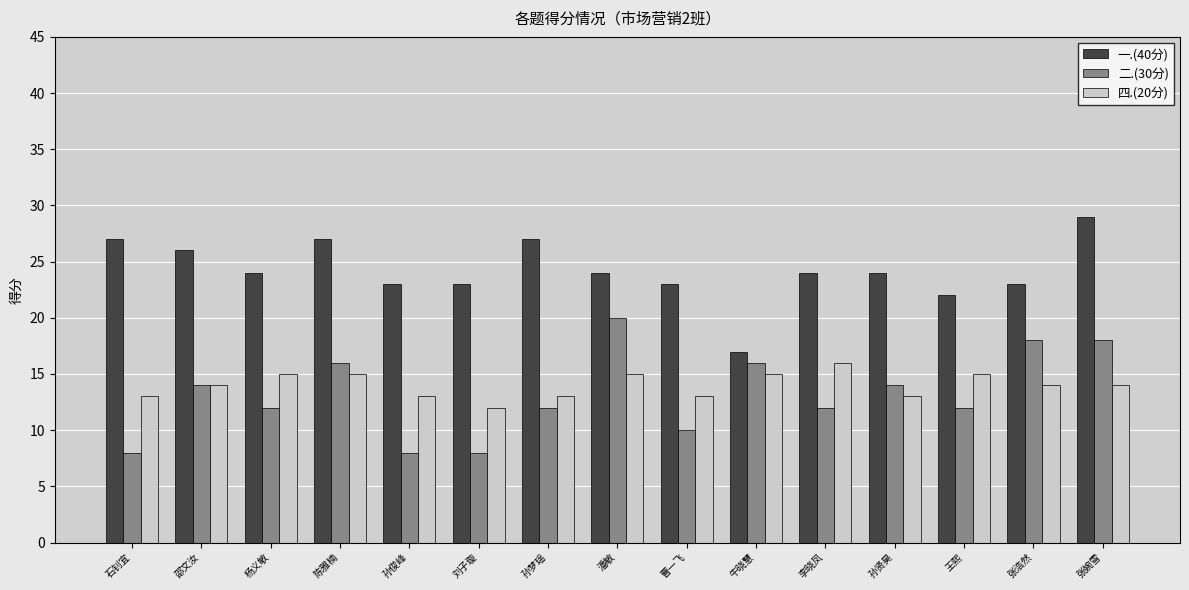

Reading left to right, what are all the values shown in this chart?

一.(40分): 27	26	24	27	23	23	27	24	23	17	24	24	22	23	29
二.(30分): 8	14	12	16	8	8	12	20	10	16	12	14	12	18	18
四.(20分): 13	14	15	15	13	12	13	15	13	15	16	13	15	14	14